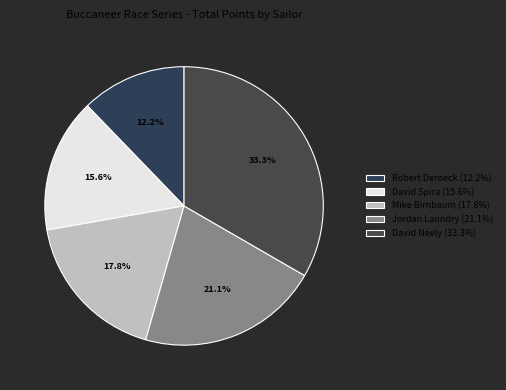

Is there a majority slice in this chart?

No